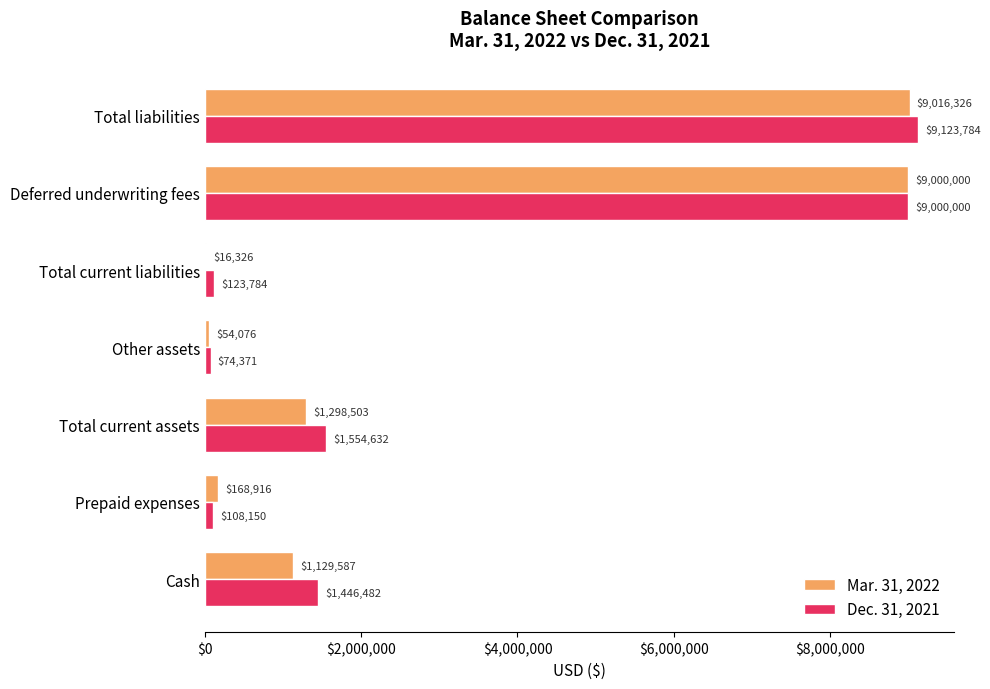

What is the sum of all Dec. 31, 2021 values?

21431203